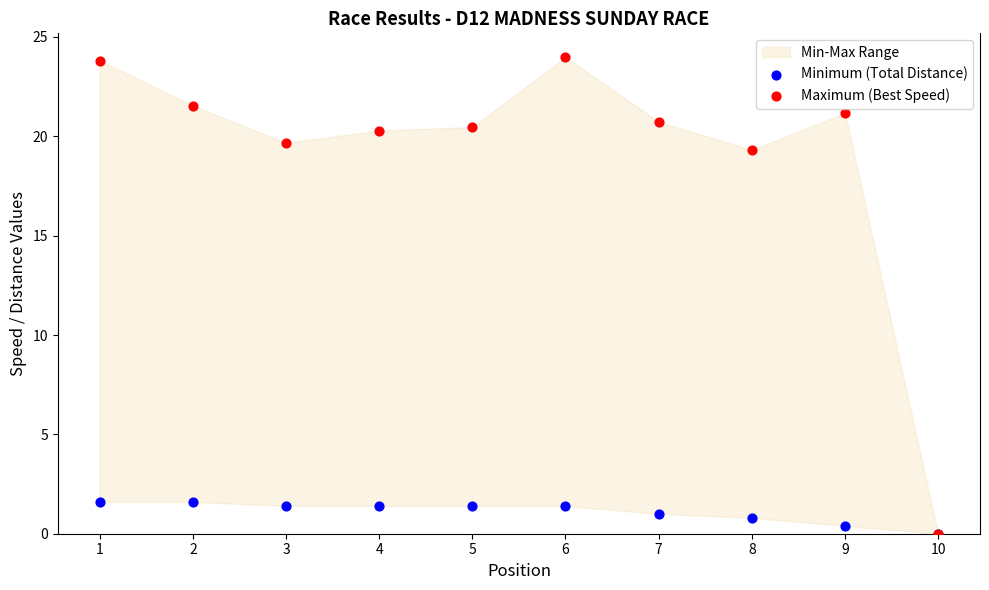

In the Maximum (Best Speed) series, what Y value is closest to 11?

19.3